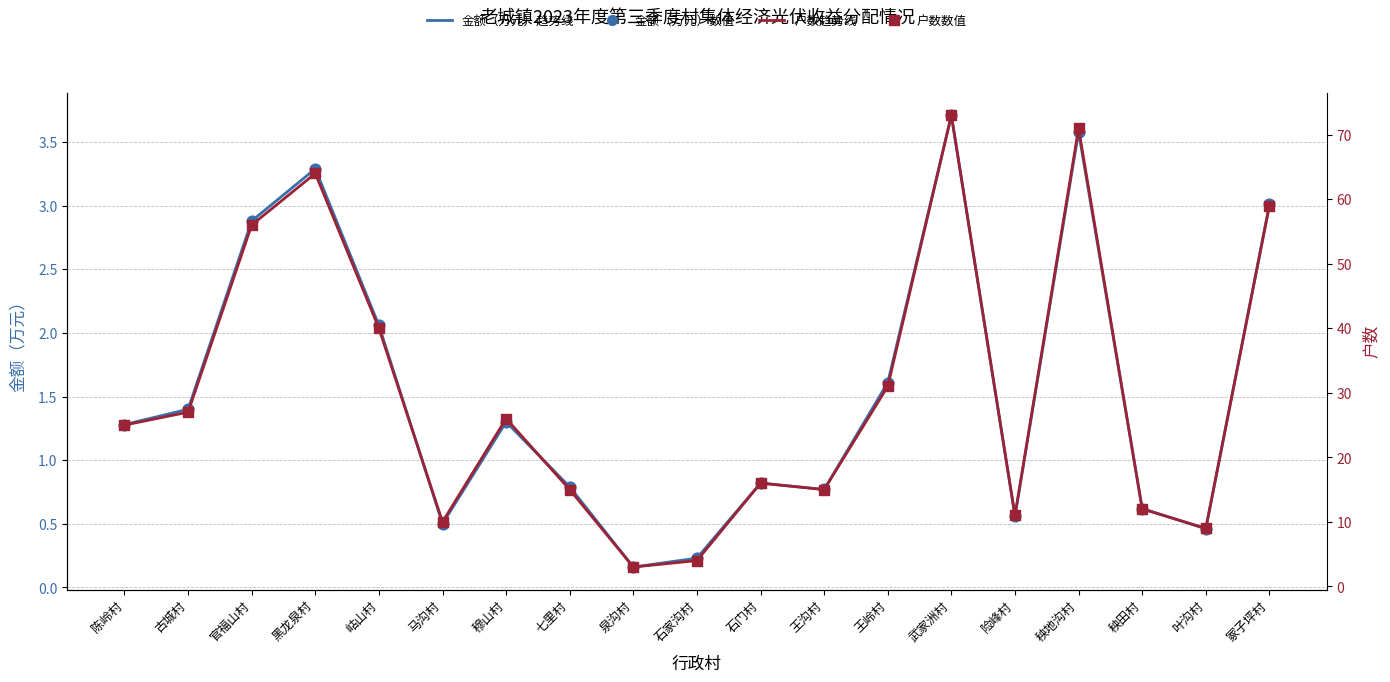

At which category is the sum across all series the highest?

武家洲村